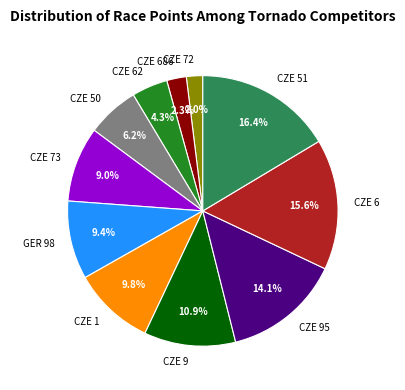

How many segments does this pie chart have?

11